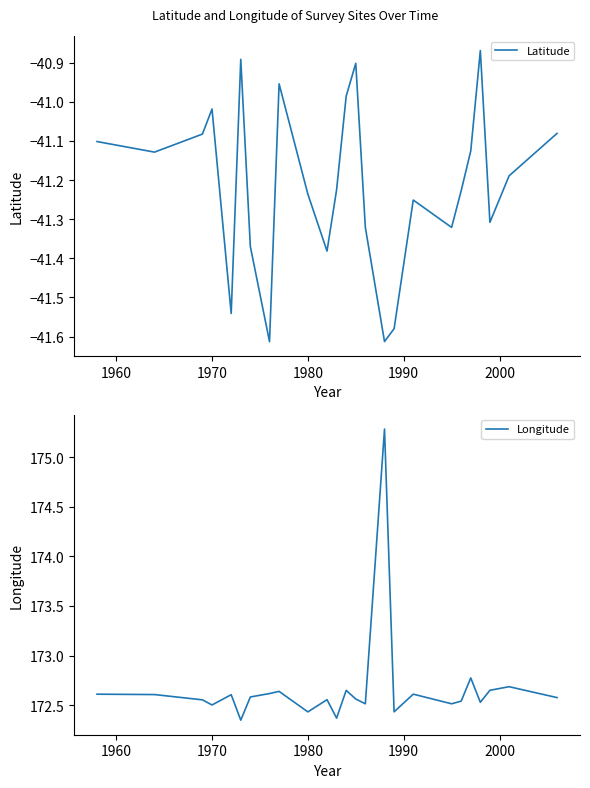

Reading left to right, extract all data points from this chart.

Latitude: -41.1	-41.1	-41.1	-41.0	-41.5	-40.9	-41.4	-41.6	-41.0	-41.2	-41.4	-41.2	-41.0	-40.9	-41.3	-41.6	-41.6	-41.3	-41.3	-41.2	-41.1	-40.9	-41.3	-41.2	-41.1
Longitude: 172.6	172.6	172.6	172.5	172.6	172.3	172.6	172.6	172.6	172.4	172.6	172.4	172.6	172.6	172.5	175.3	172.4	172.6	172.5	172.5	172.8	172.5	172.6	172.7	172.6